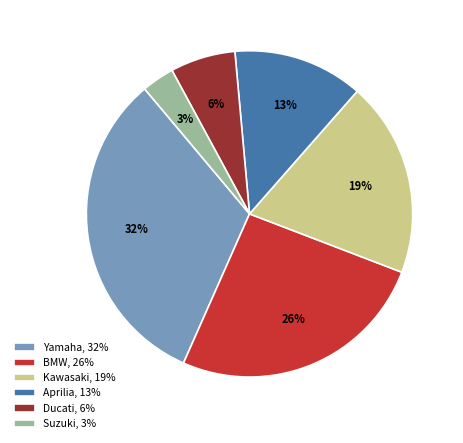

True or false: Aprilia accounts for 13% of the total.

True